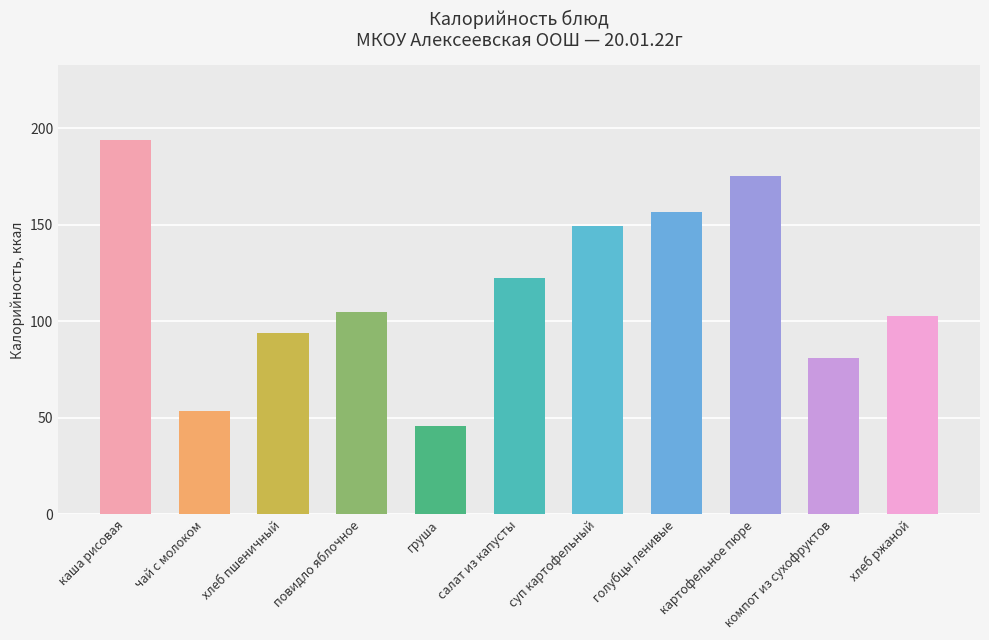

Rank the categories by value from lowest to highest.

груша, чай с молоком, компот из сухофруктов, хлеб пшеничный, хлеб ржаной, повидло яблочное, салат из капусты, суп картофельный, голубцы ленивые, картофельное пюре, каша рисовая